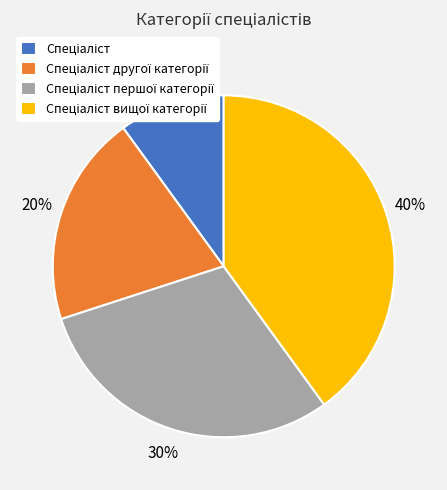

Does any single category account for the majority?

No